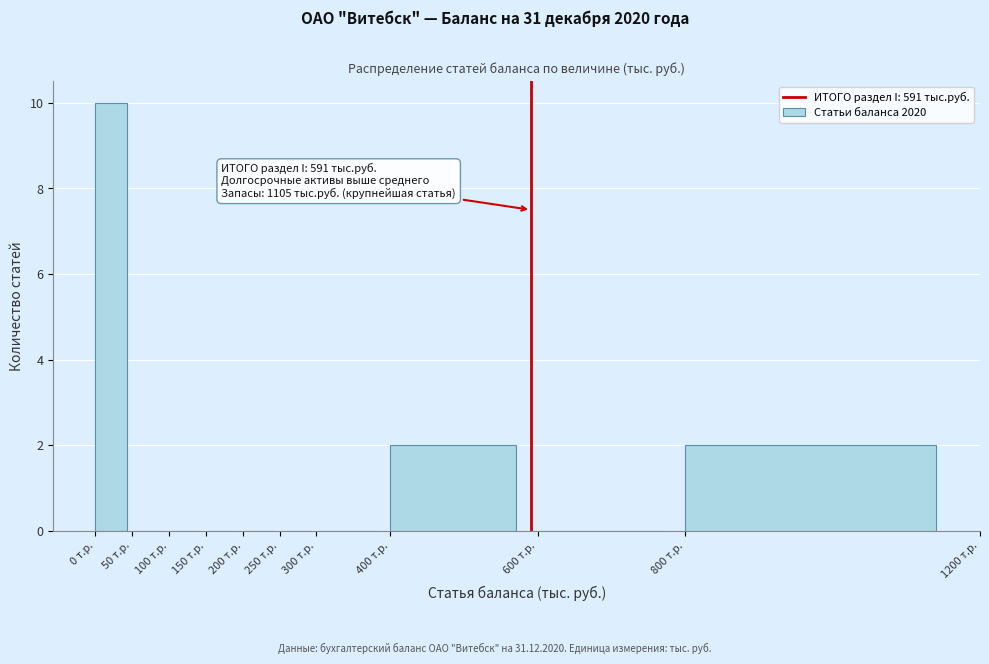

Over which range of the x-axis is the bar tallest?

0 to 50